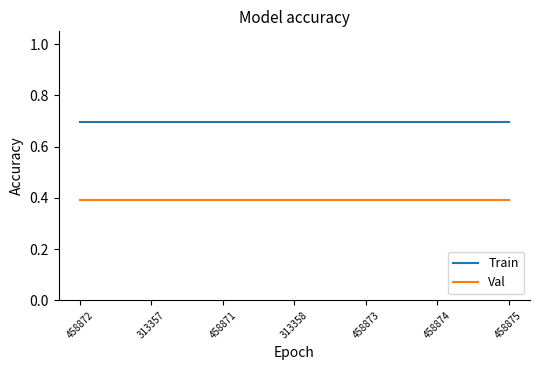

Which series has the largest total across all categories?

Train